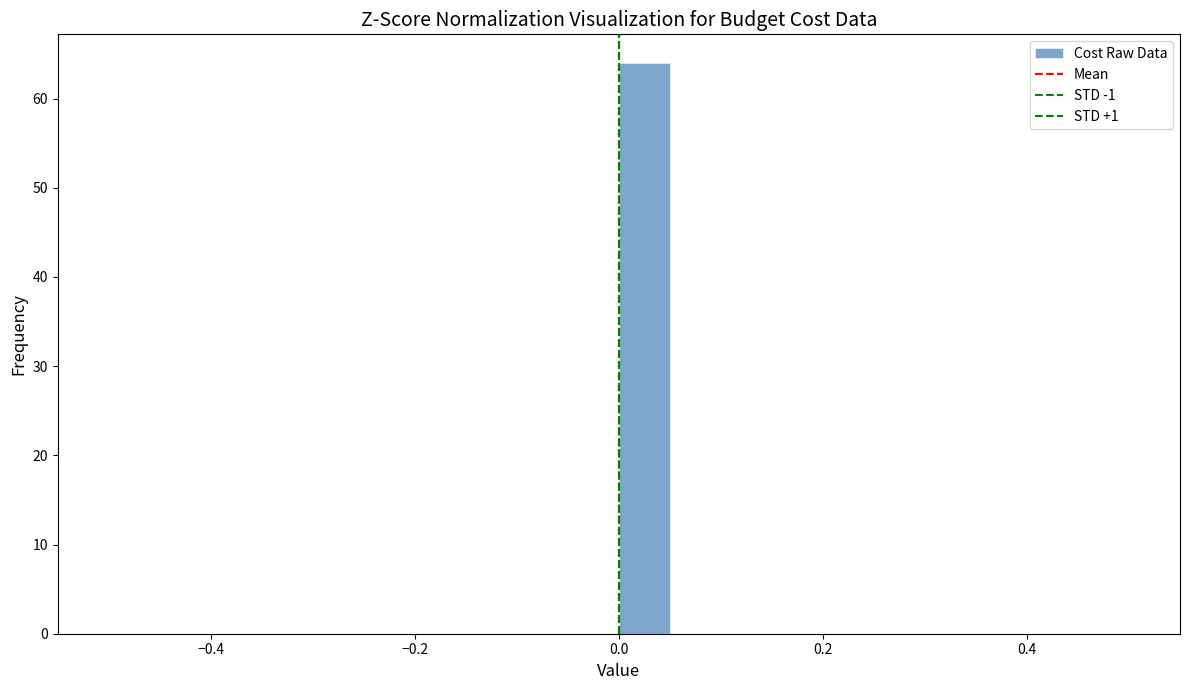

Around what value on the x-axis is the tallest bar? Give the approximate position of its centre, as read against the axis.

0.02